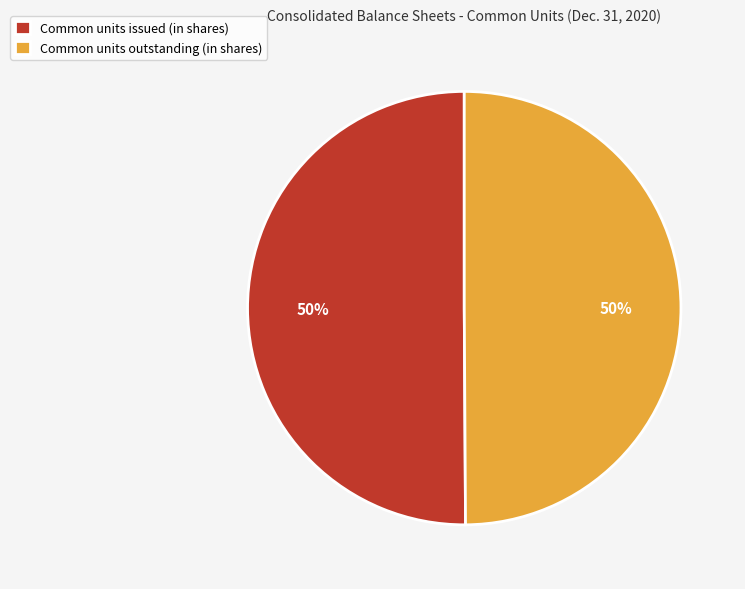

What percentage is the Common units issued (in shares) slice, to the nearest percent?

50%